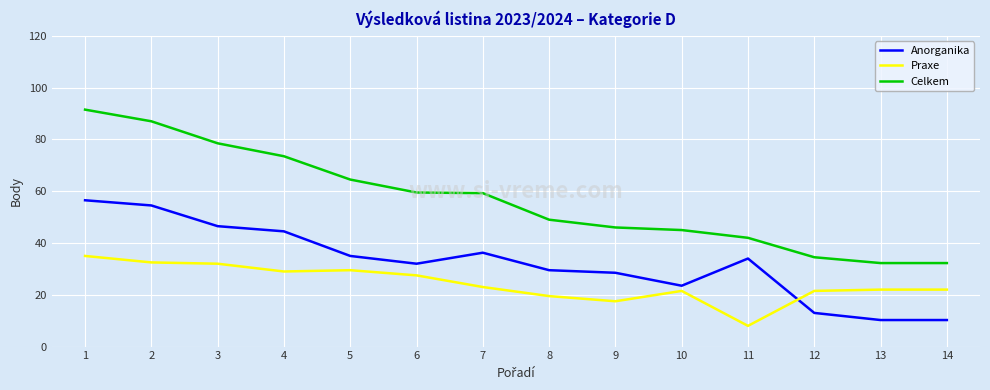

True or false: Celkem has a value of 121.0 at 4.

False